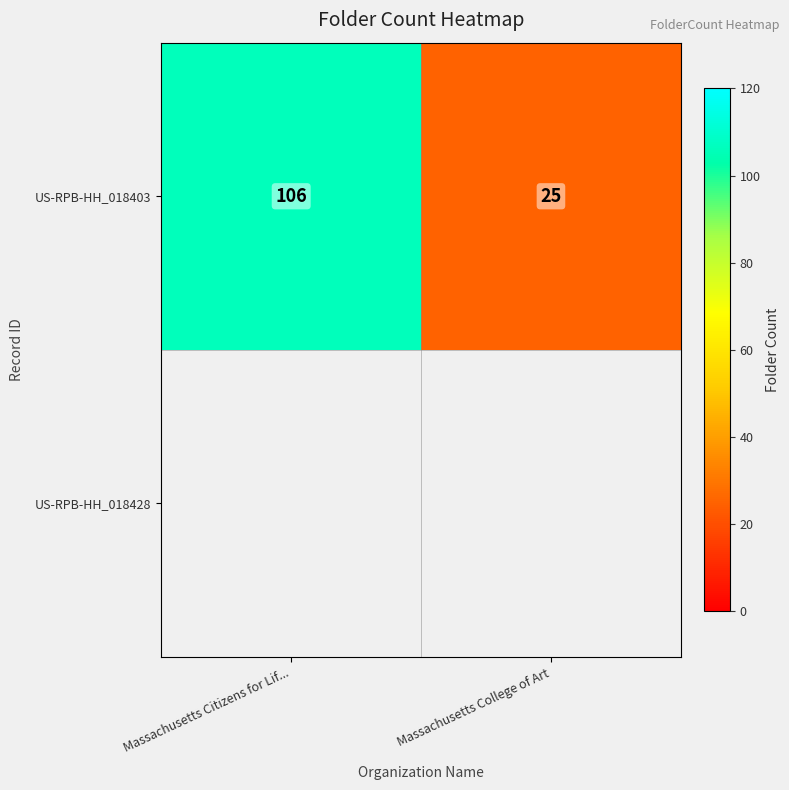

List the labels in order of value, smallest first.

Massachusetts College of Art, Massachusetts Citizens for Lif...